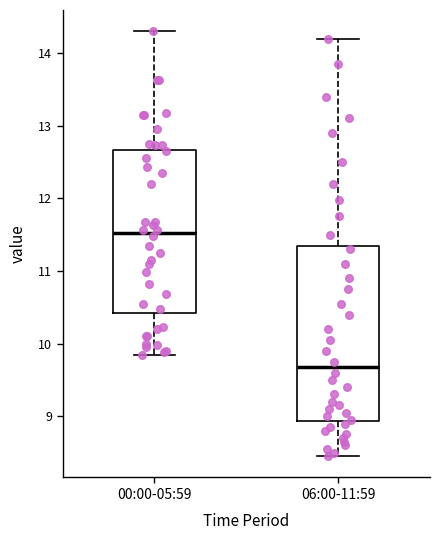

Reading left to right, transcribe this box plot: for each box, give where its median line is, the range the box spans, and where its two whiskers end, as read against the y-axis. The values are not printed on the chart, so give them approximately, as read against the axis.

00:00-05:59: median 11.5, box 10.4 to 12.7, whiskers 9.9 to 14.3
06:00-11:59: median 9.7, box 8.9 to 11.4, whiskers 8.5 to 14.2